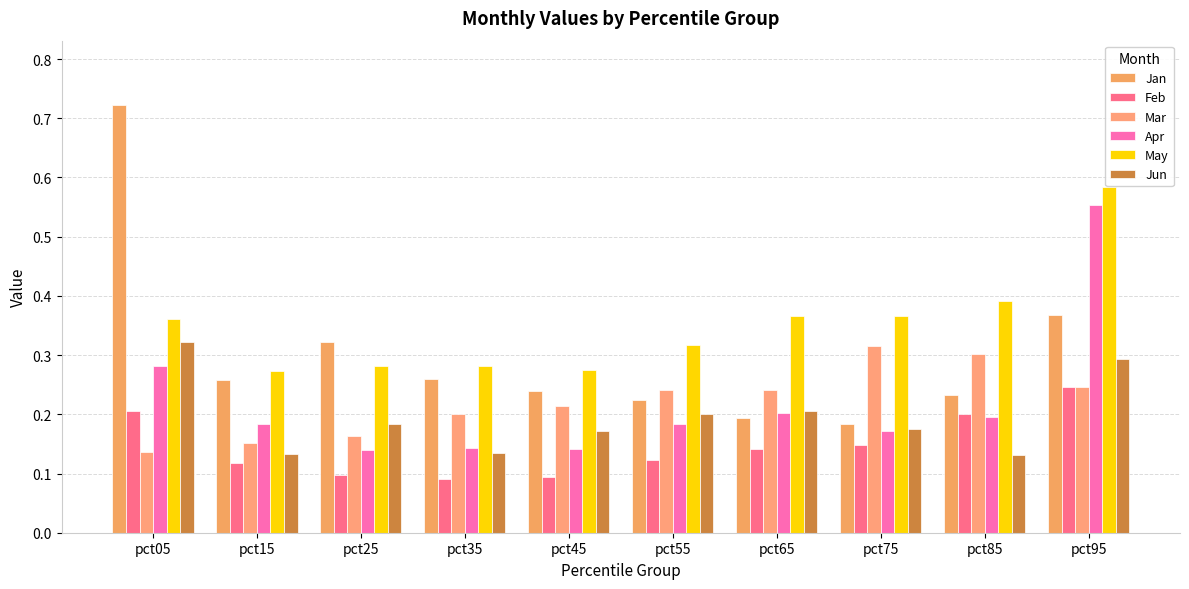

How many categories are shown in the chart?

10